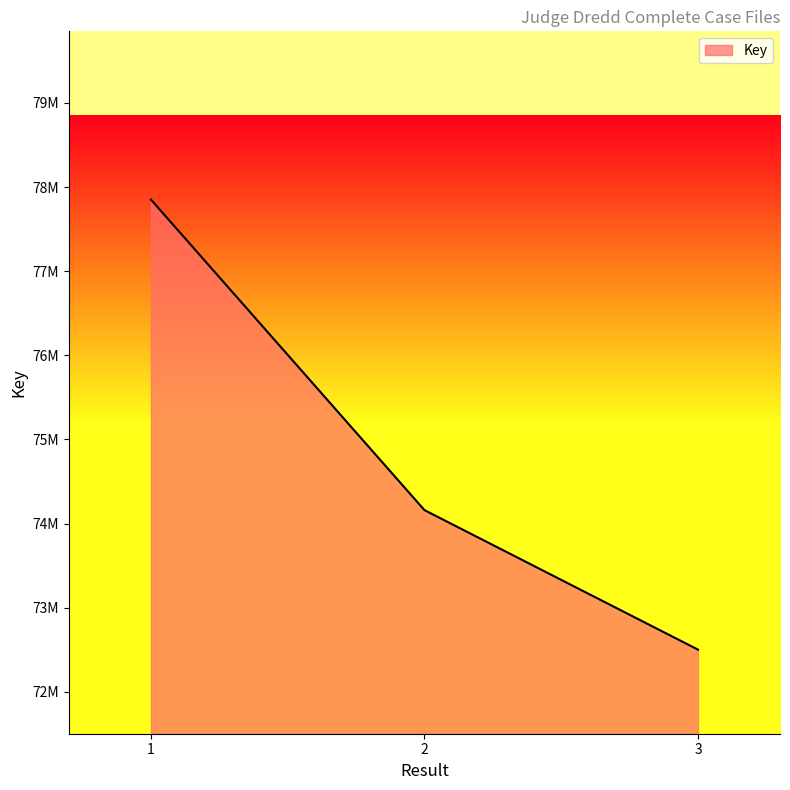

What is the difference between the maximum and second lowest values?

3691312